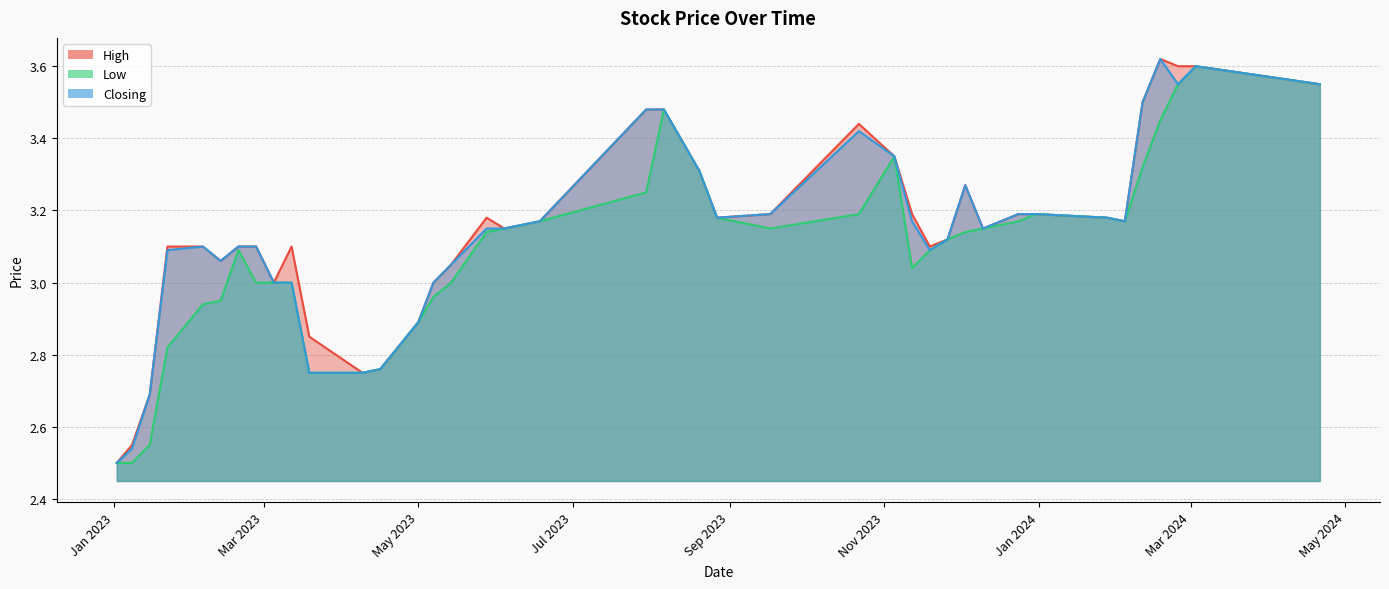

True or false: High and Closing intersect in this chart.

False